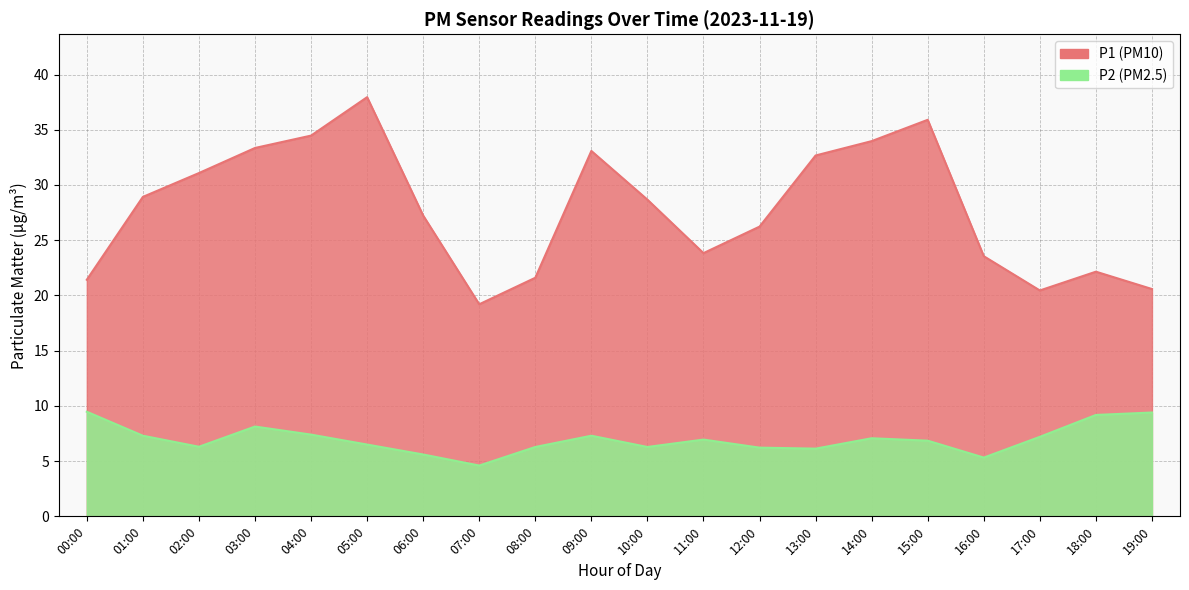

Between 11:00 and 08:00, which is larger?

11:00